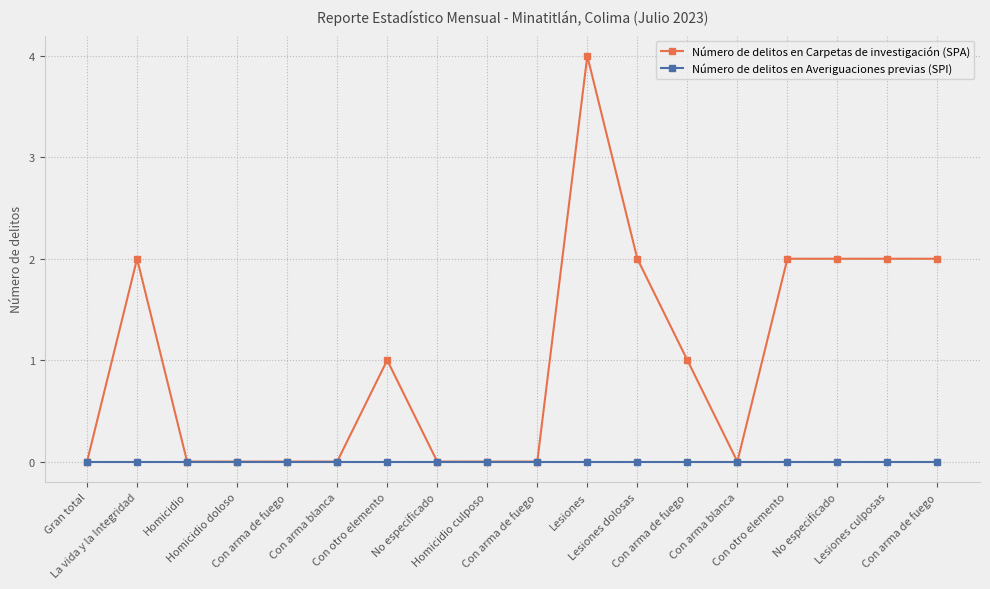

Which series has the largest total across all categories?

Número de delitos en Carpetas de investigación (SPA)